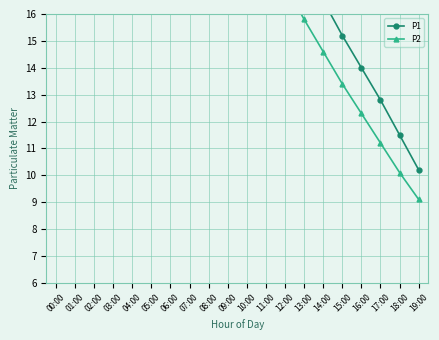

The value of P2 at 19:00 is 4.1. True or false?

False